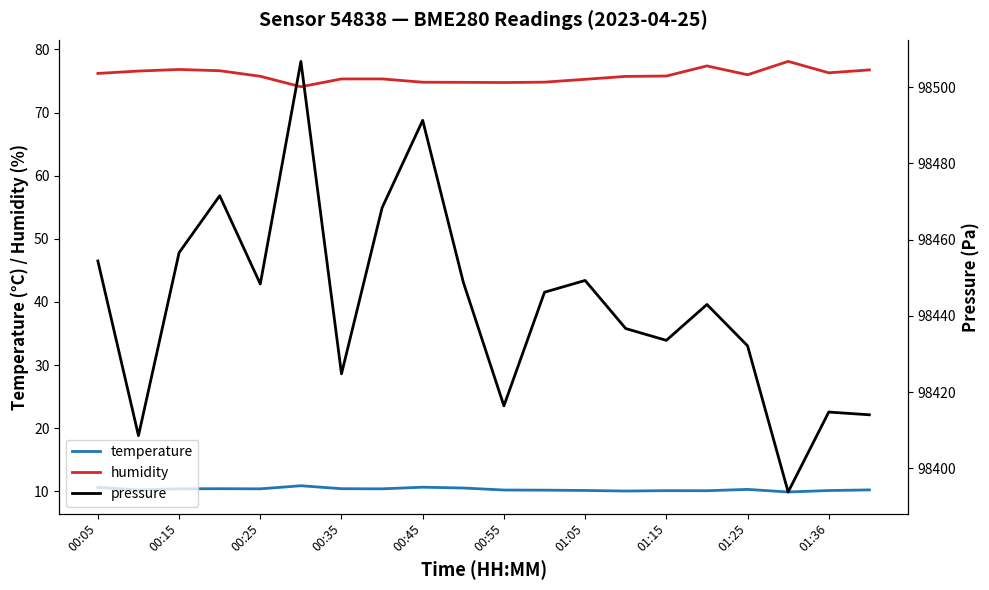

Reading left to right, extract all data points from this chart.

temperature: 10.6	10.2	10.4	10.4	10.4	10.9	10.4	10.4	10.6	10.5	10.2	10.2	10.1	10.0	10.1	10.1	10.3	9.9	10.1	10.2
humidity: 76.2	76.6	76.8	76.6	75.8	74.1	75.3	75.3	74.8	74.8	74.8	74.8	75.3	75.7	75.8	77.4	76.0	78.1	76.3	76.8
pressure: 98454.4	98408.6	98456.6	98471.5	98448.4	98506.8	98424.8	98468.4	98491.3	98448.8	98416.4	98446.2	98449.3	98436.7	98433.6	98443.0	98432.2	98393.8	98414.8	98414.1